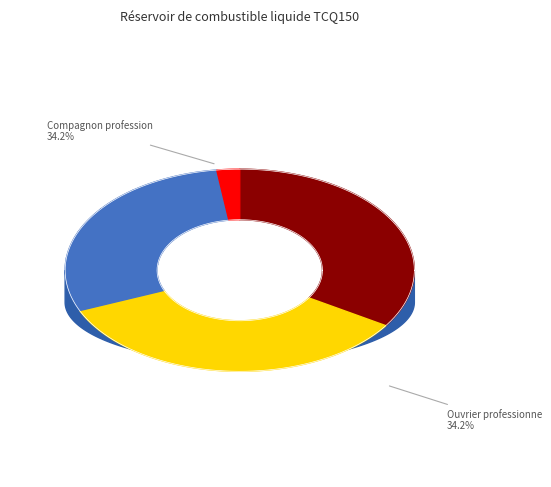

To the nearest percent, what is the combined percentage of Tube plongeur de charge and Ouvrier professionnel II/OP?

38%